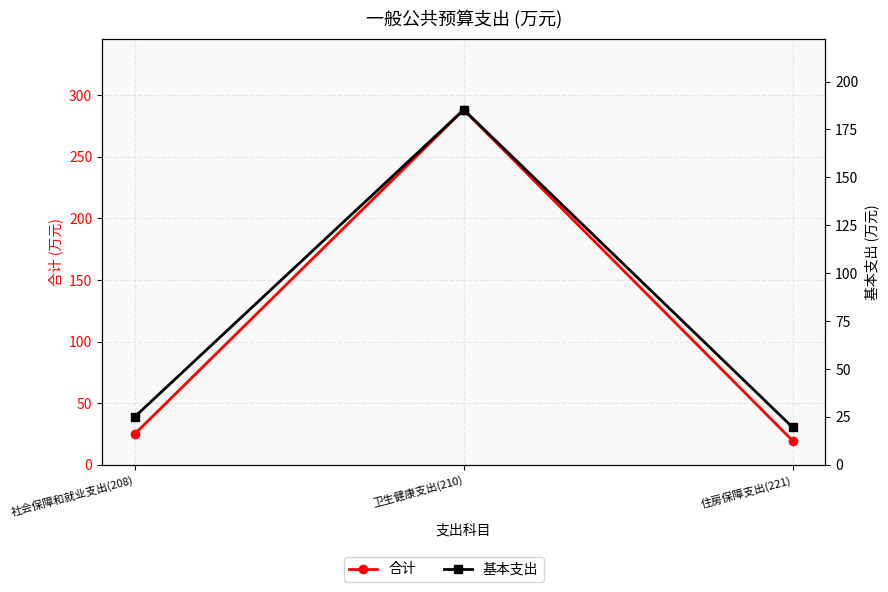

Which category has the highest value in the 合计 series?

卫生健康支出(210)